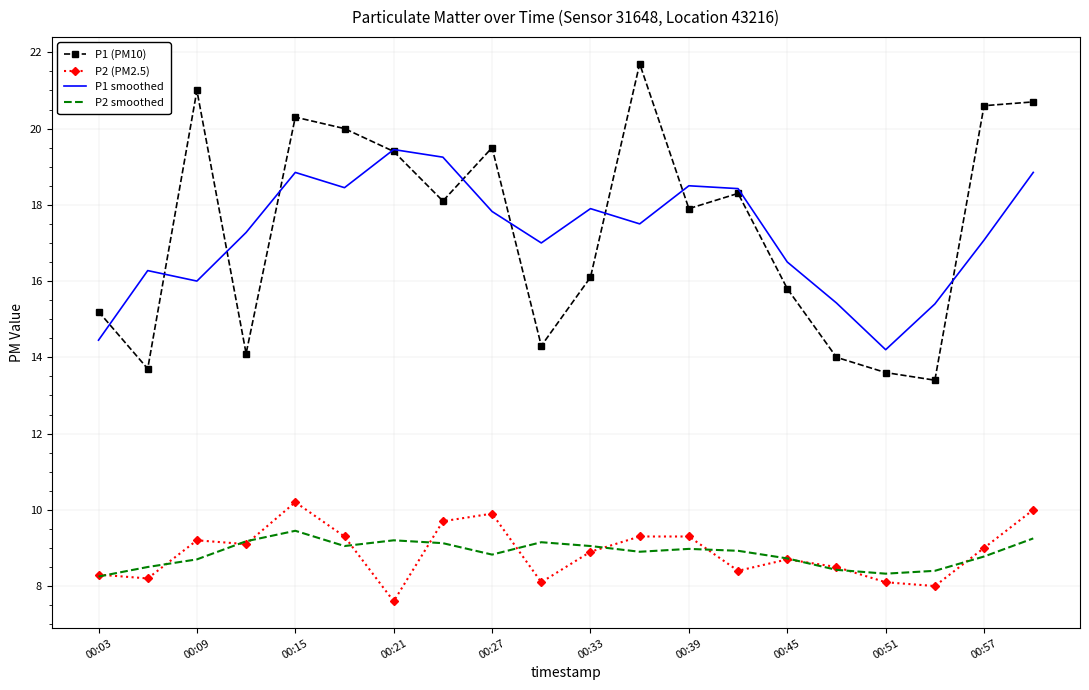

List the series in order of their peak value, highest first.

P1 (PM10), P1 smoothed, P2 (PM2.5), P2 smoothed